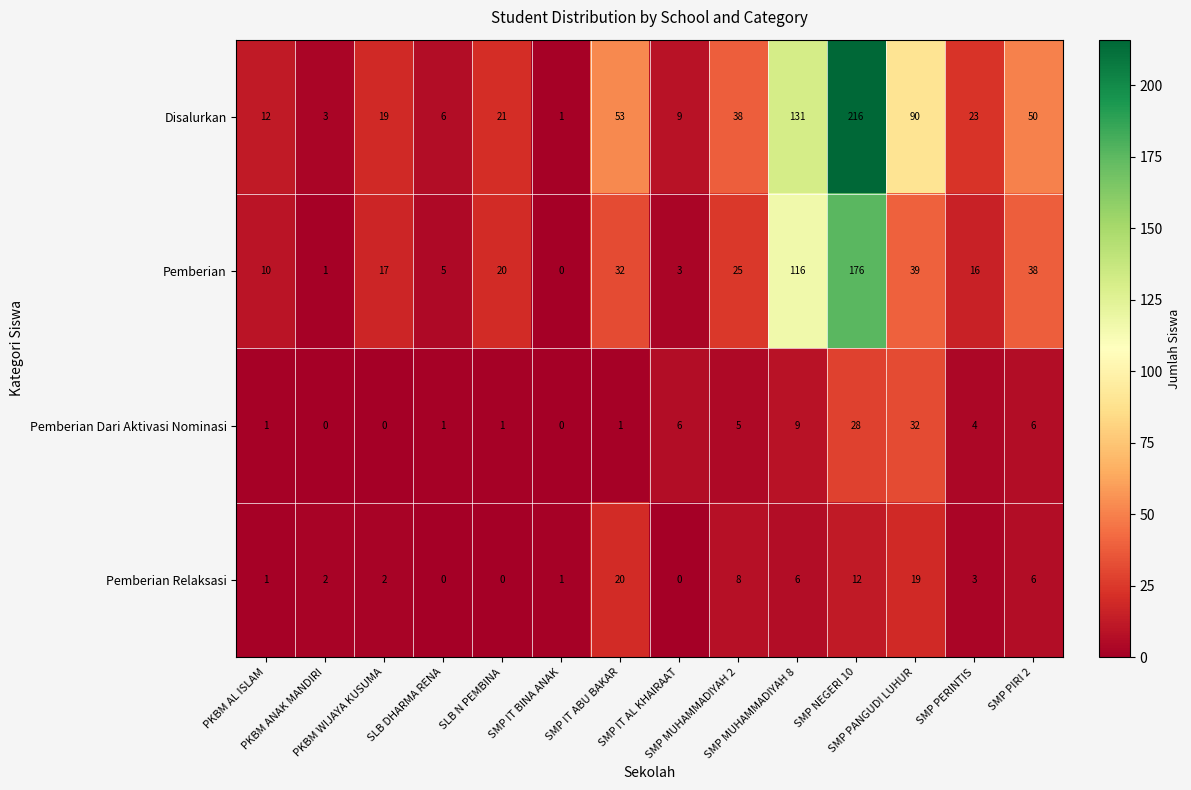

Which series has the largest total across all categories?

Disalurkan